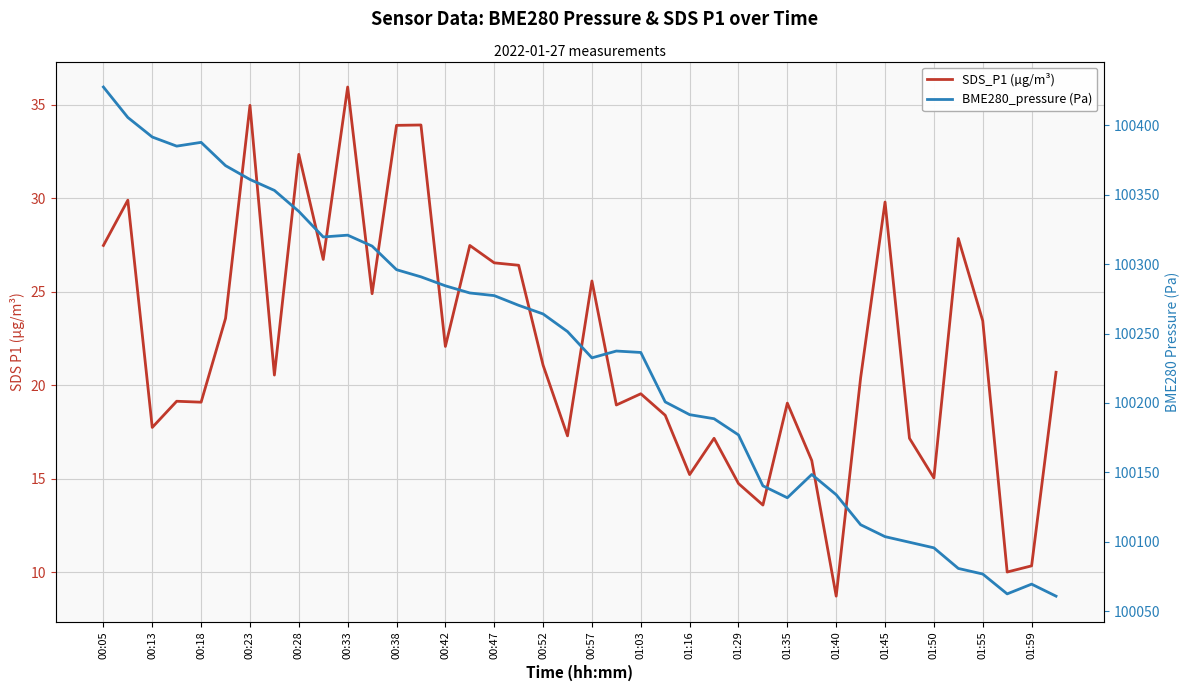

The SDS_P1 (µg/m³) series shows 5.4 at 01:16. True or false?

False